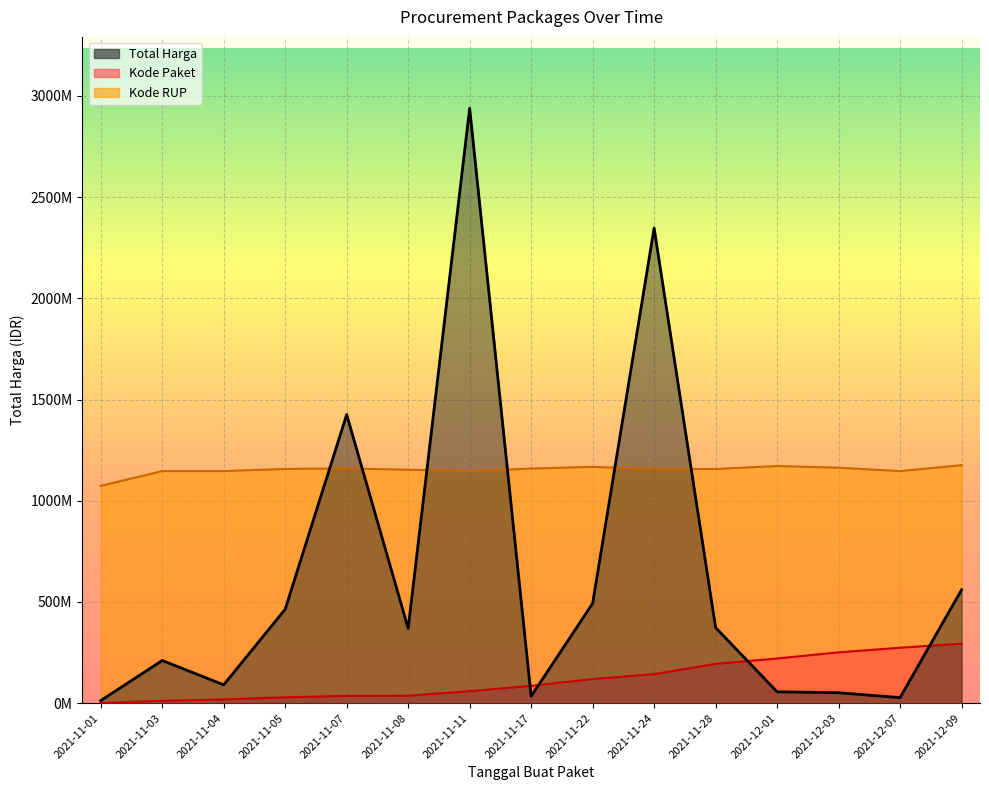

Between 2021-11-05 and 2021-11-28, which series saw the biggest shift?

Kode Paket